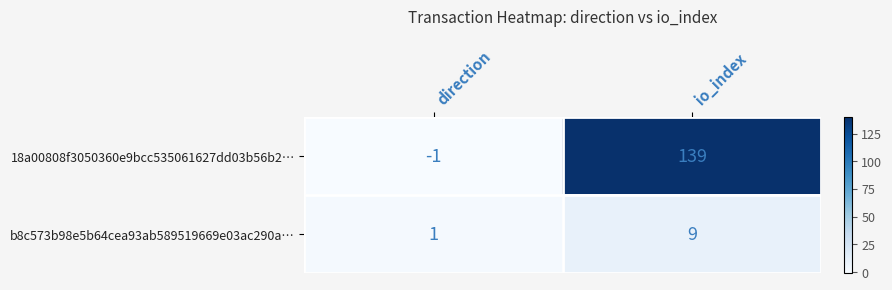

Is it true that 18a00808f3050360e9bcc535061627dd03b56b2… equals -1 at direction?

True